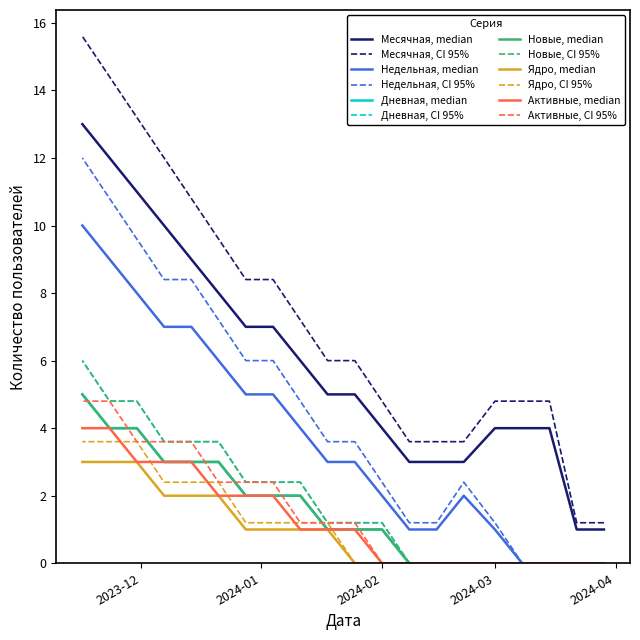

True or false: Активные and Новые cross at least once.

False